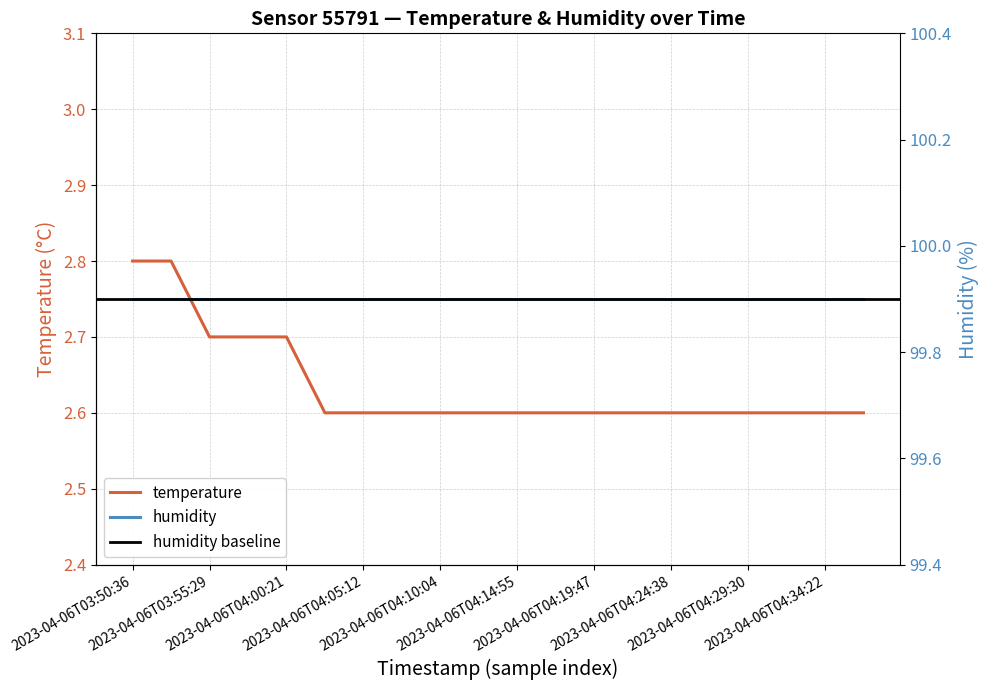

What is the difference between the second highest and second lowest values?

0.2